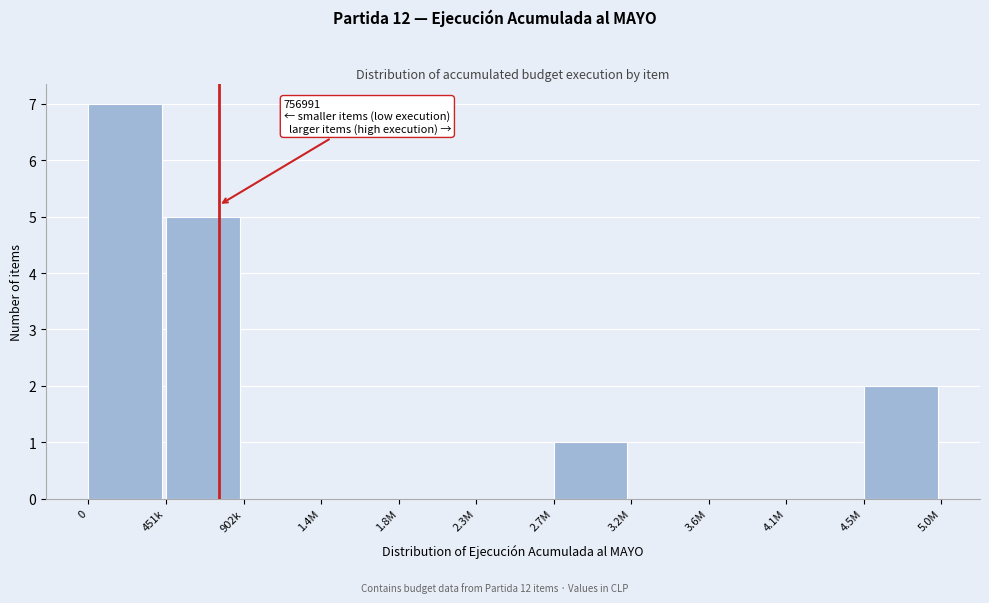

Reading right to left, list all the values displayed in this chart.

4.5M=2	4.1M=0	3.6M=0	3.2M=0	2.7M=1	2.3M=0	1.8M=0	1.4M=0	902k=0	451k=5	0=7